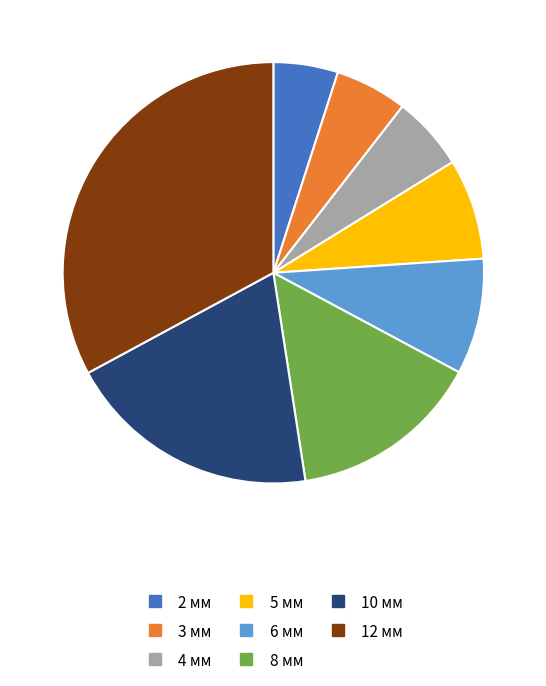

Approximately how many times larger is the value at 12 мм compared to 3 мм?

5.9